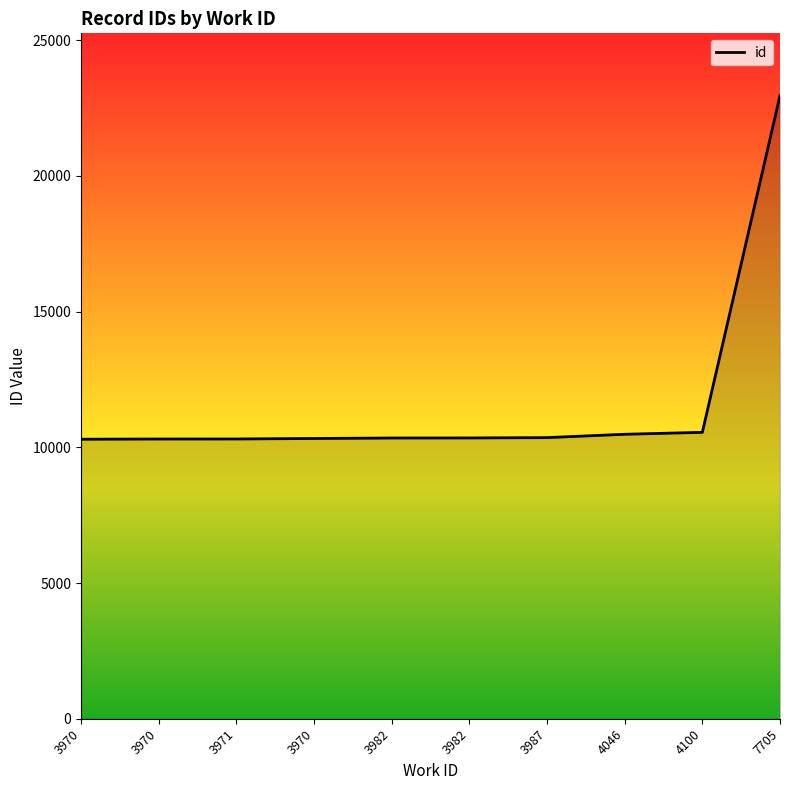

What is the value of the 4th point from the left?

10299